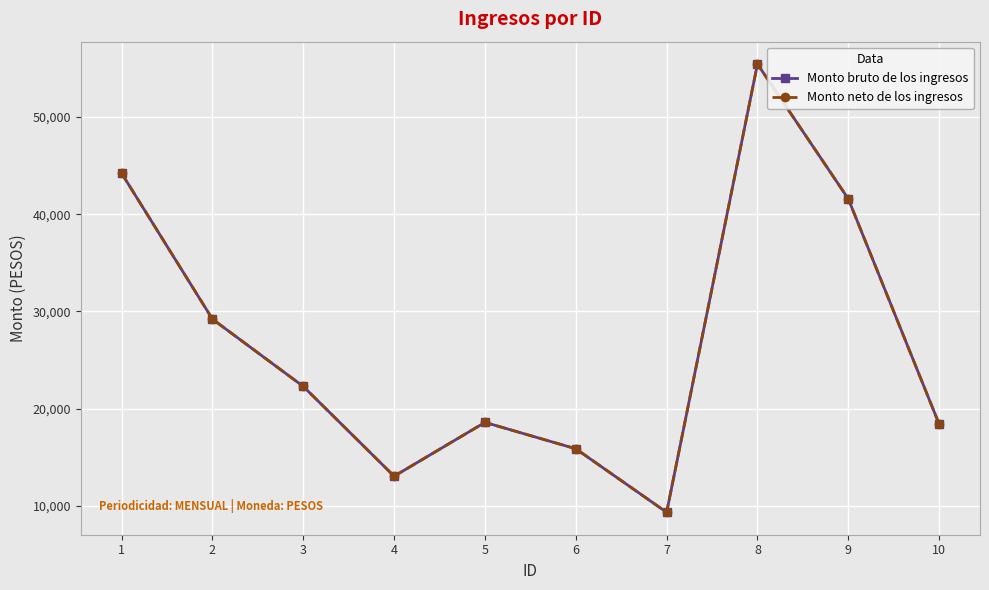

True or false: Monto bruto de los ingresos and Monto neto de los ingresos cross at least once.

False